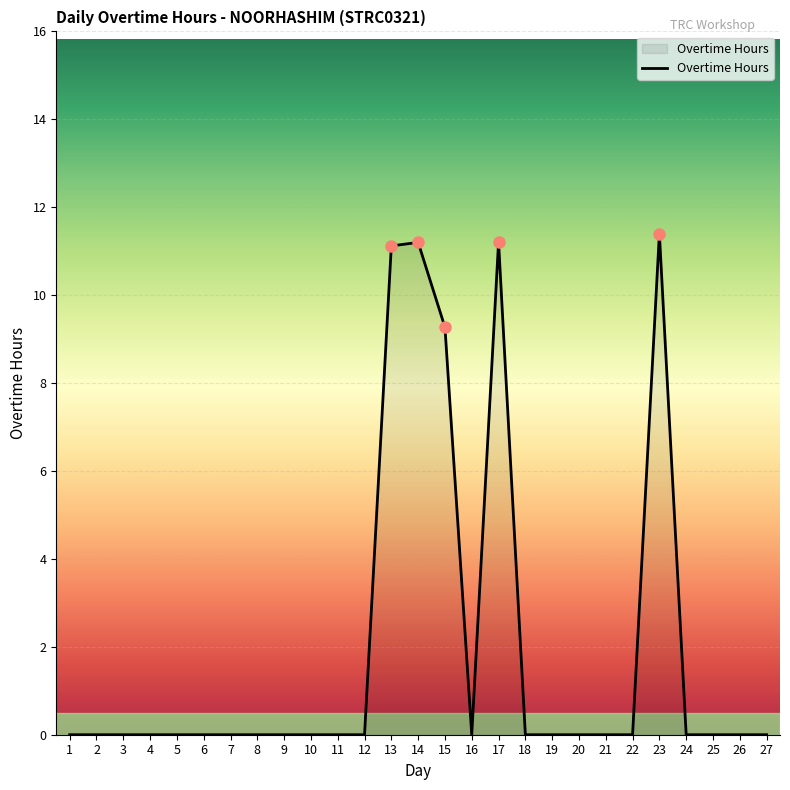

Reading right to left, transcribe all the data shown in this chart.

27=0.0	26=0.0	25=0.0	24=0.0	23=11.4	22=0.0	21=0.0	20=0.0	19=0.0	18=0.0	17=11.2	16=0.0	15=9.3	14=11.2	13=11.1	12=0.0	11=0.0	10=0.0	9=0.0	8=0.0	7=0.0	6=0.0	5=0.0	4=0.0	3=0.0	2=0.0	1=0.0